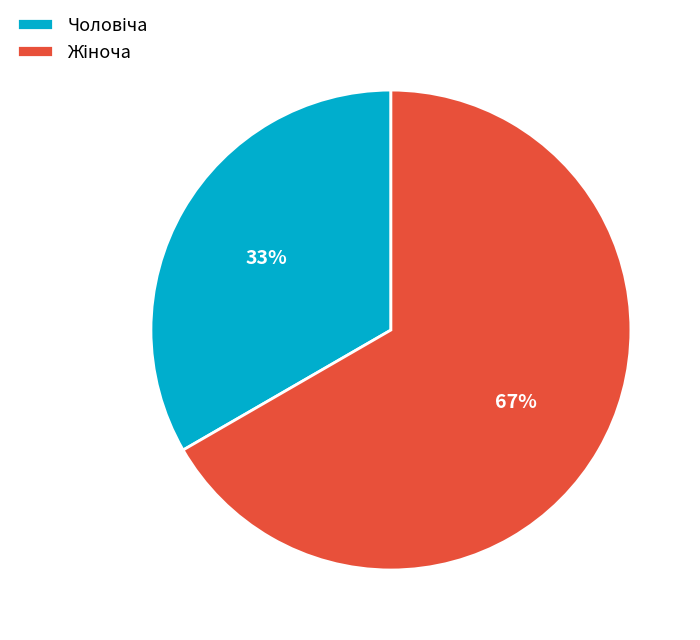

To the nearest percent, what is the average slice percentage?

50%